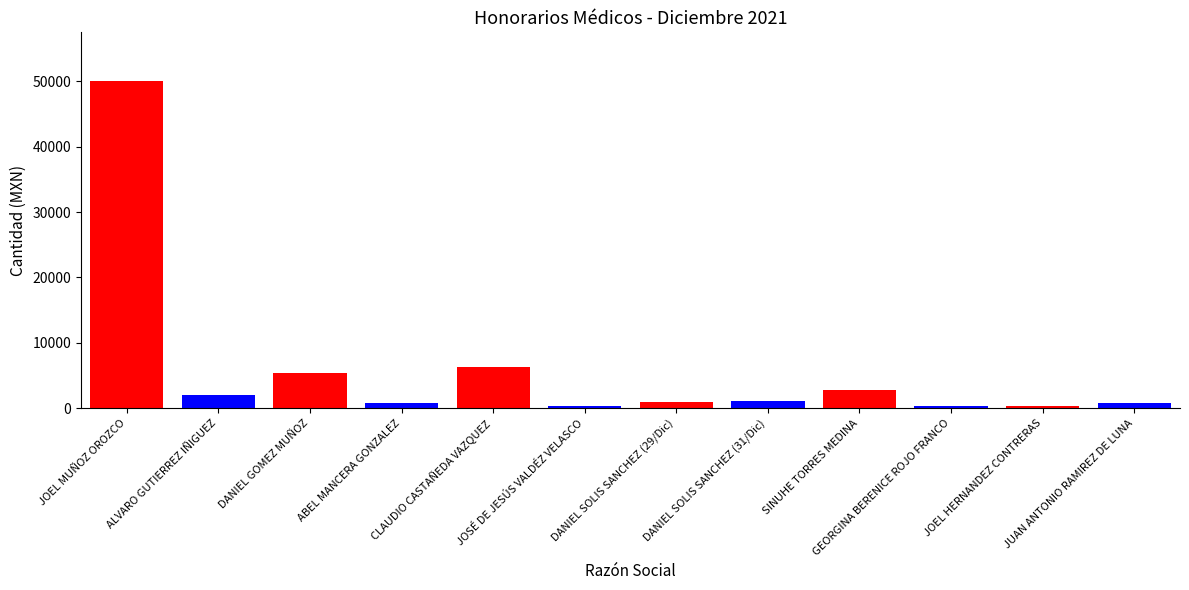

Reading right to left, extract all data points from this chart.

800.0	400.0	400.0	2800.0	1100.0	900.0	400.0	6321.8	800.0	5450.0	2000.0	50000.0